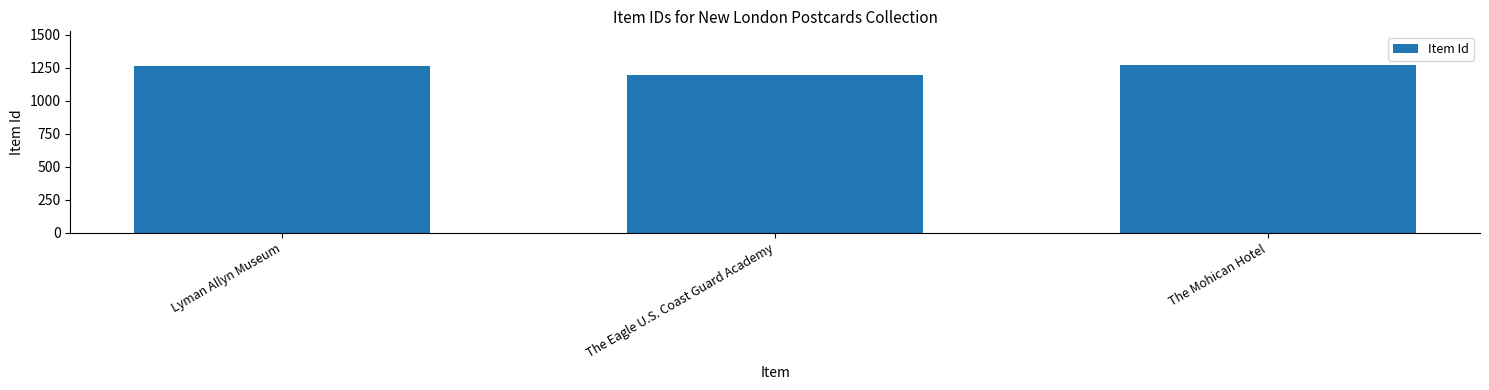

At which label is the value closest to 1234?

Lyman Allyn Museum